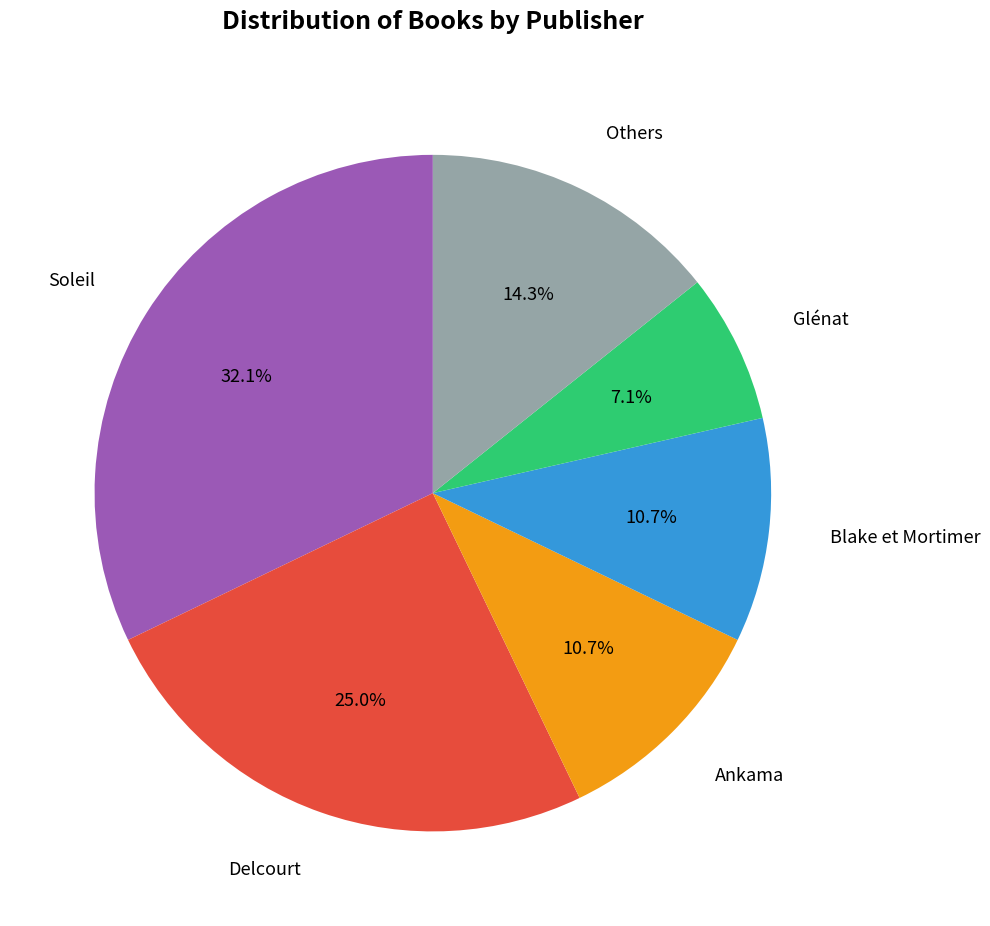

Does Soleil represent more than half of the total?

No